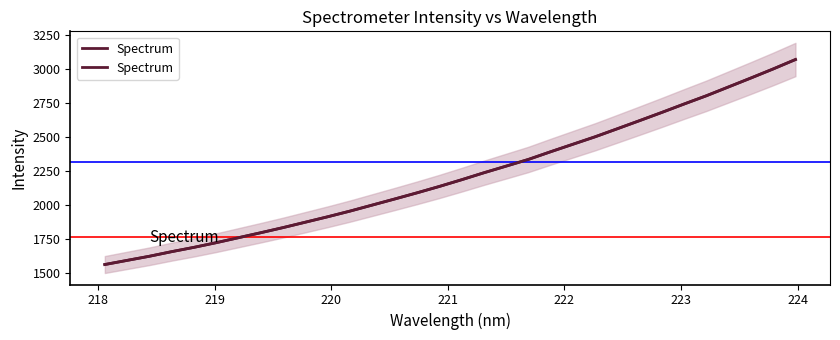

True or false: the data shows 4026.0 at 18.

False